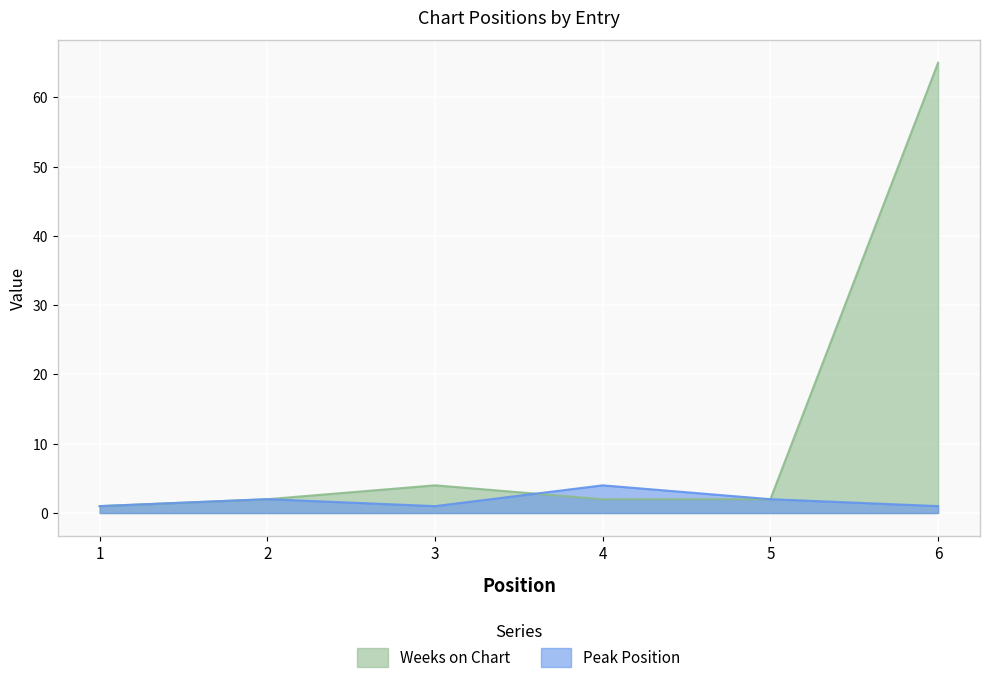

Read the Peak Position value at 4.

4